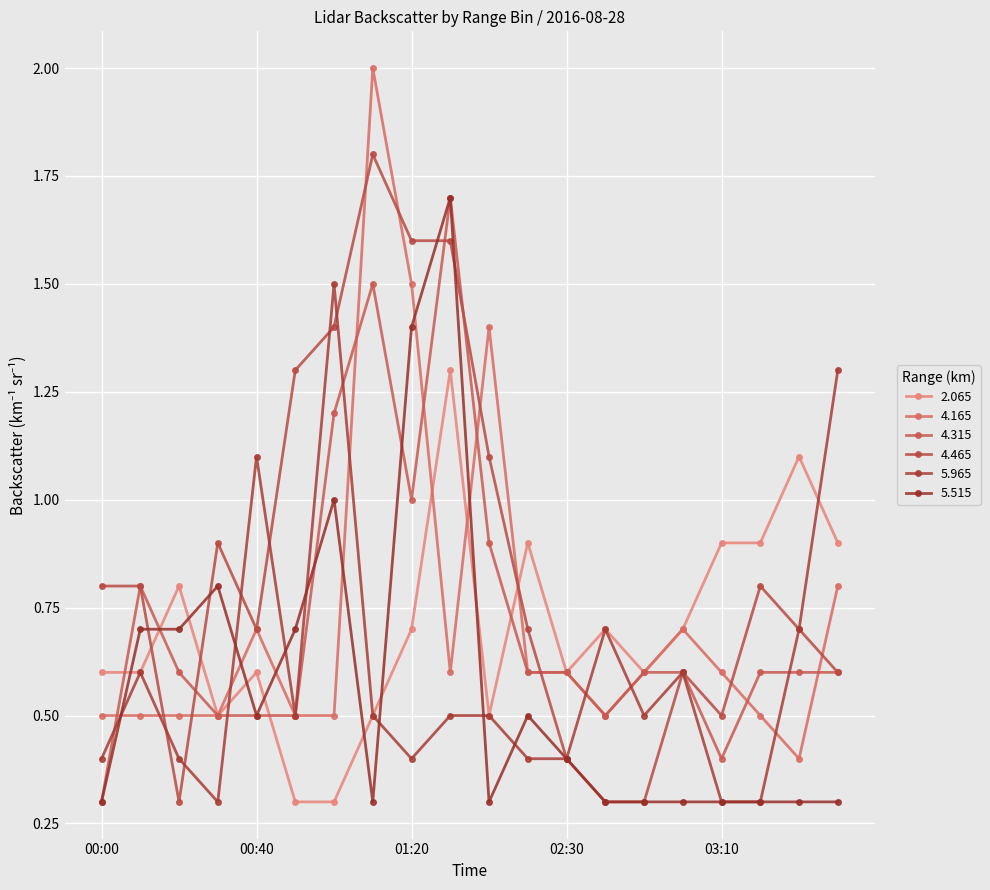

What is the average value of the 2.065 series?

0.7